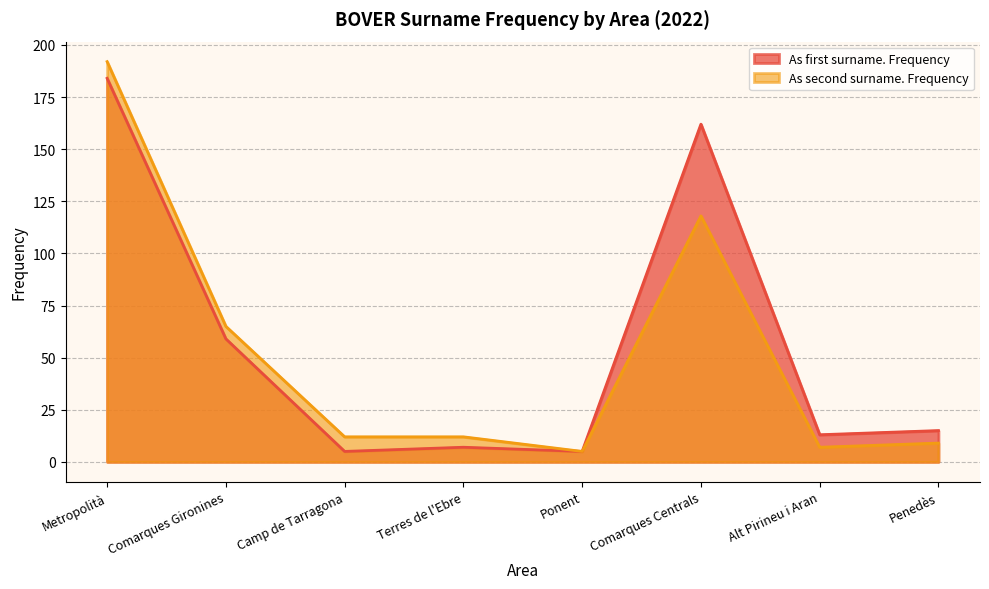

What is the label of the 4th point from the left?

Terres de l'Ebre